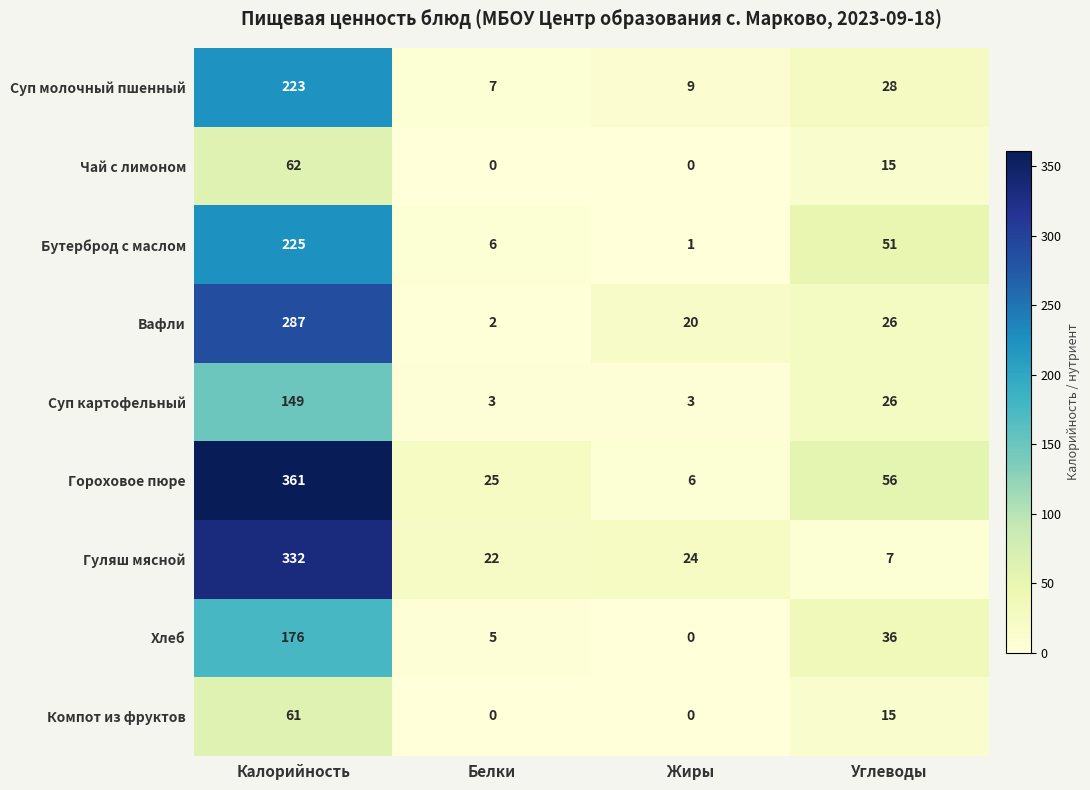

What is the sum of the Чай с лимоном values at Жиры and Калорийность?

62